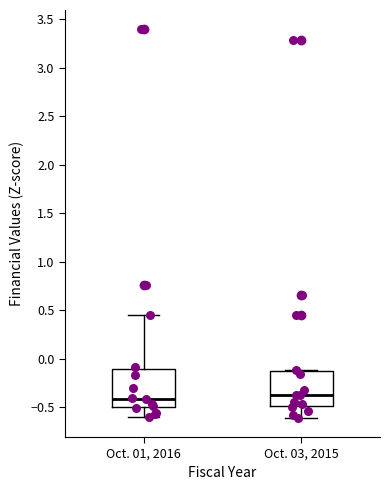

Reading left to right, transcribe this box plot: for each box, give where its median line is, the range the box spans, and where its two whiskers end, as read against the y-axis. The values are not printed on the chart, so give them approximately, as read against the axis.

Oct. 01, 2016: median -0.40, box -0.50 to -0.10, whiskers -0.60 to 0.45
Oct. 03, 2015: median -0.35, box -0.50 to -0.10, whiskers -0.60 to -0.10